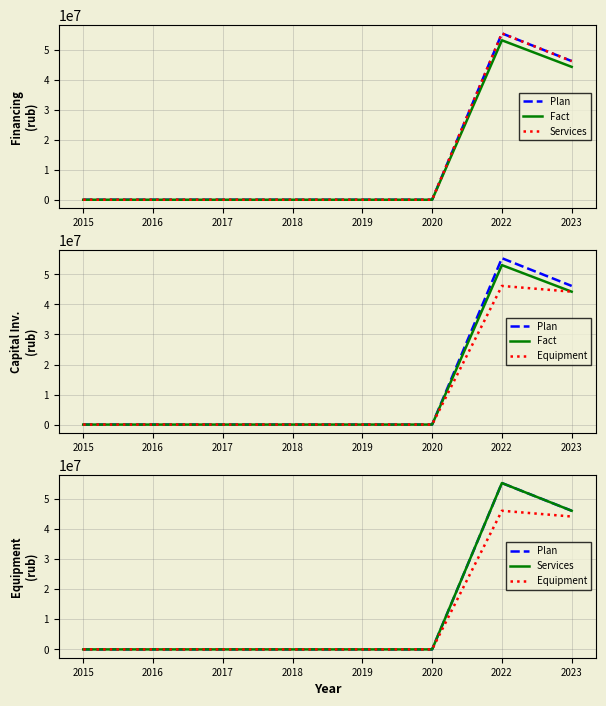

Reading left to right, list all the values displayed in this chart.

Plan: 0	0	0	0	0	0	55401492	46167910
Fact: 0	0	0	0	0	0	53100360	44250300
Services: 0	0	0	0	0	0	55401492	46167910
Equipment: 0	0	0	0	0	0	46167910	44250300